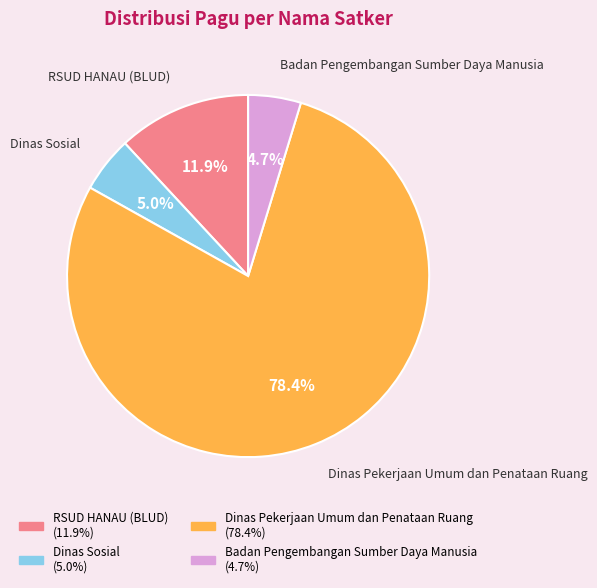

Does any single category account for the majority?

Yes